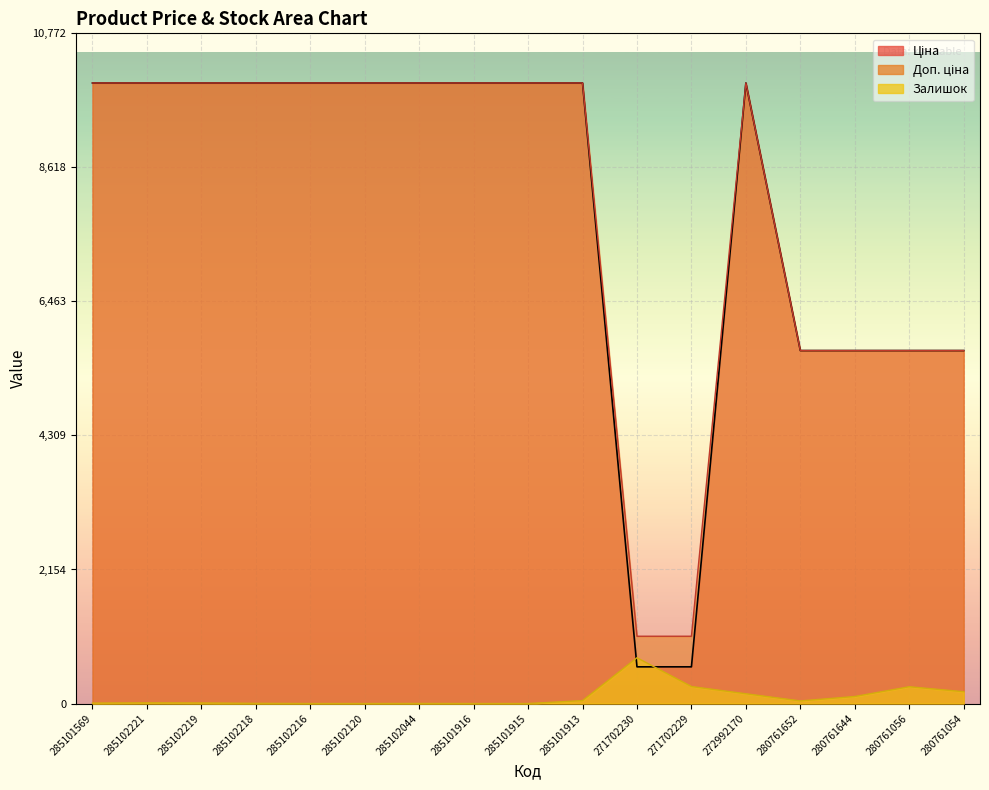

What is the average value of the Доп. ціна series?

7916.7